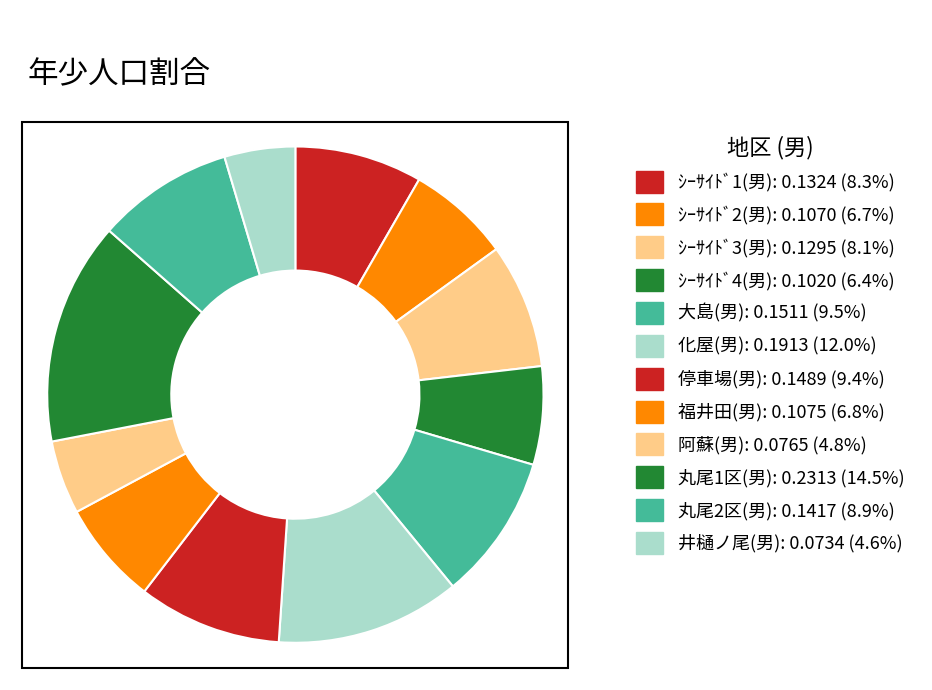

How many segments does this pie chart have?

12